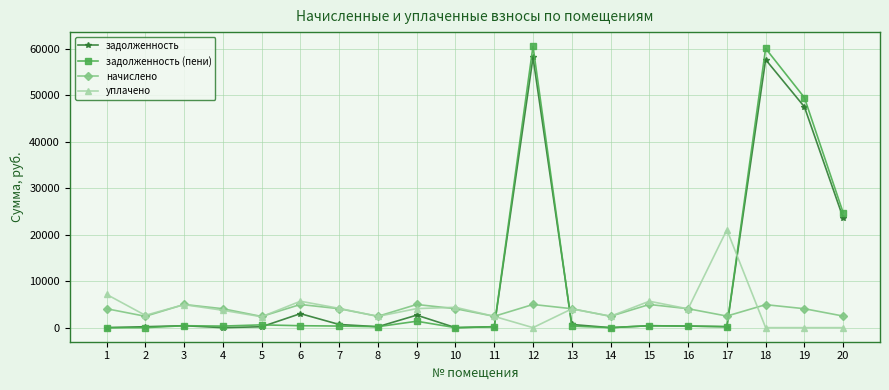

What is the maximum value for начислено?

4987.0